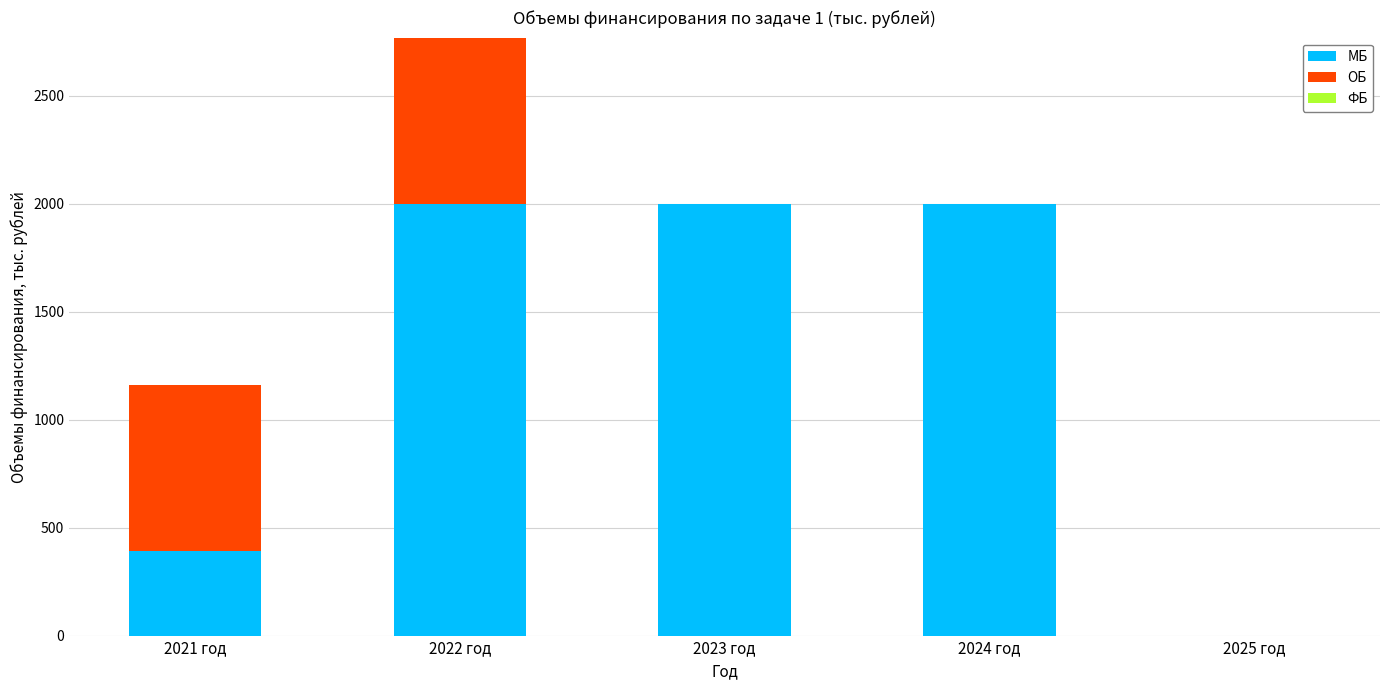

True or false: МБ has a value of 2000.0 at 2024 год.

True